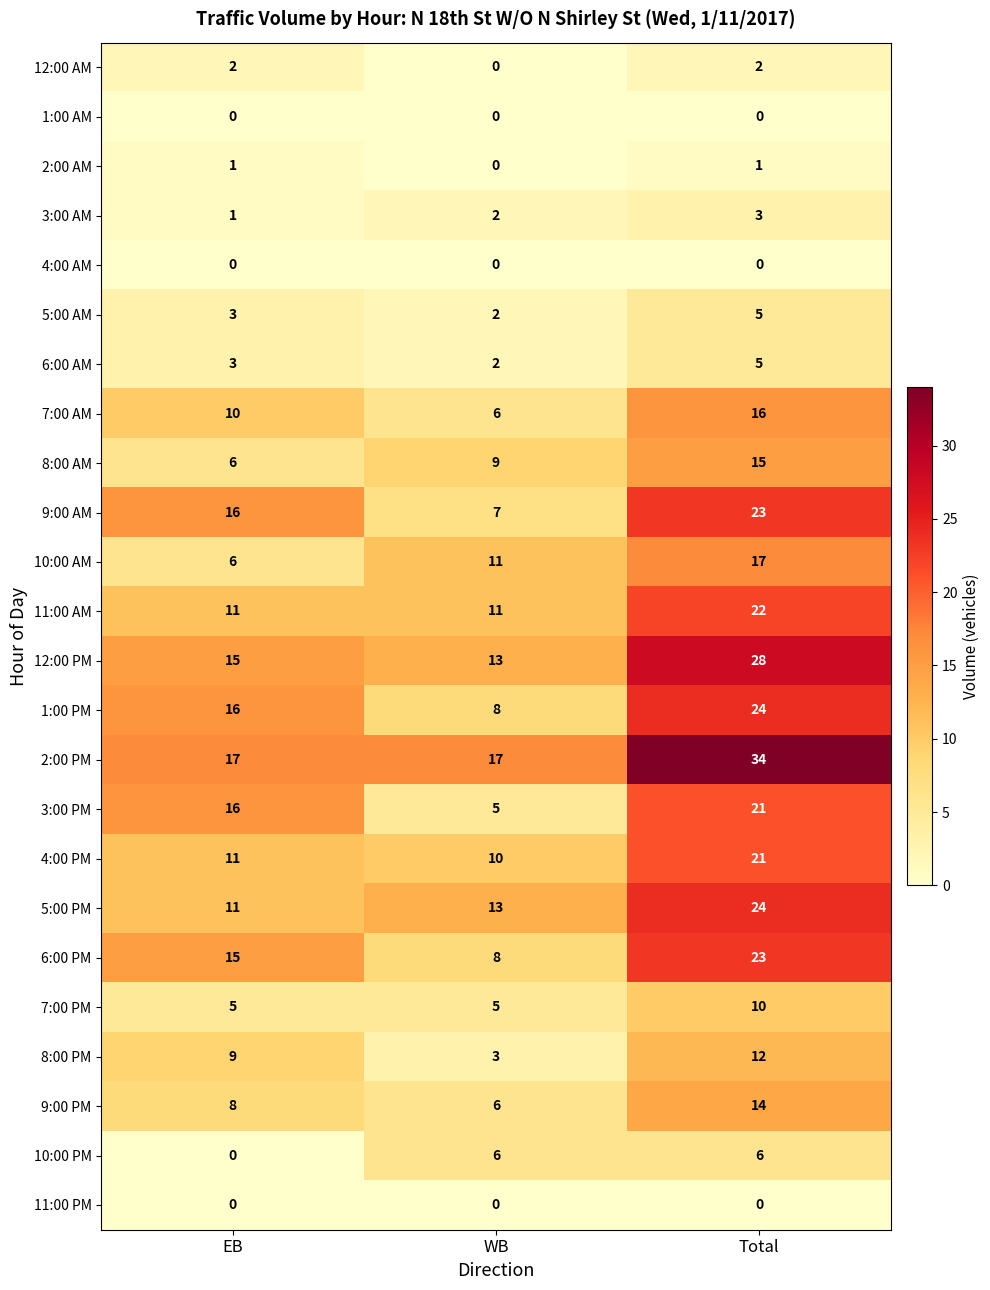

What is the difference between the highest and lowest values at EB?

17